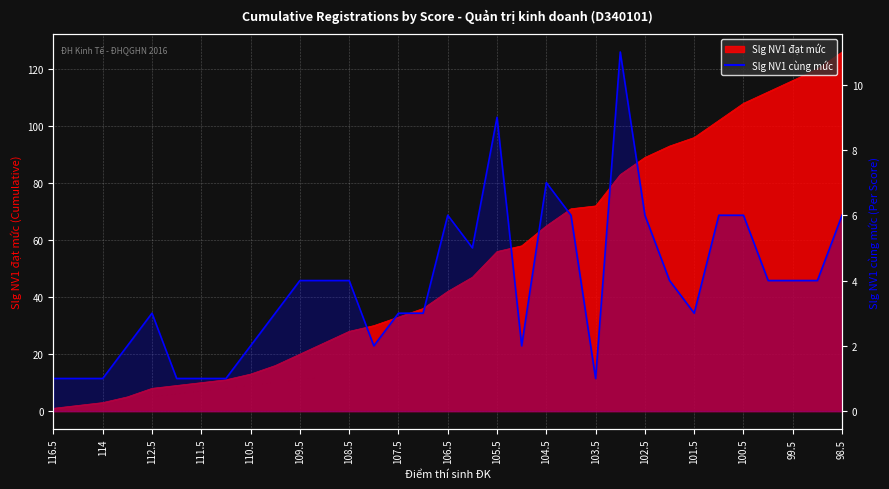

How many values are below 4?

16